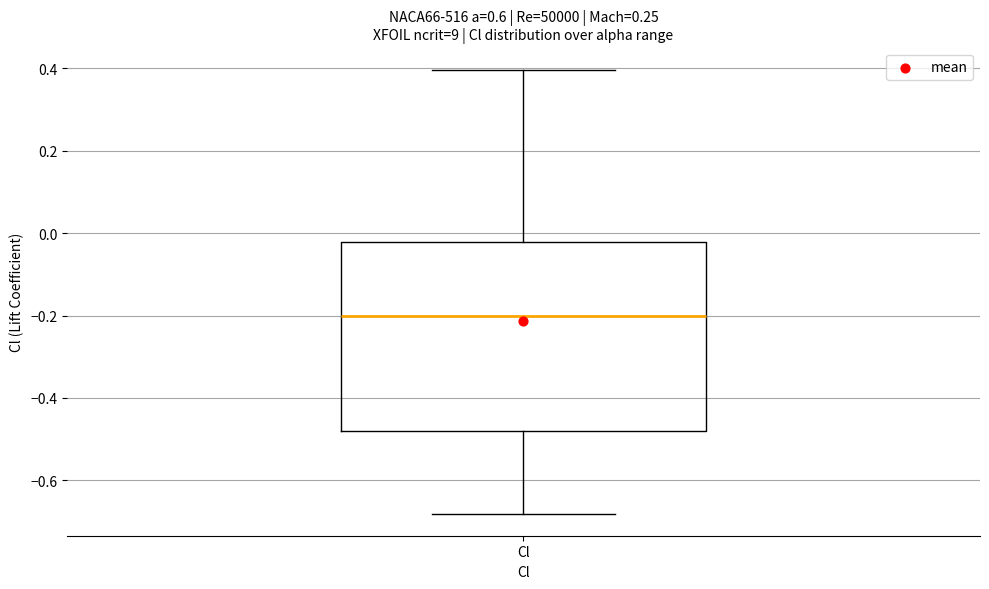

Where is the lower edge of the box for Cl on the y-axis? The values are not printed on the chart, so give them approximately, as read against the axis.

-0.48